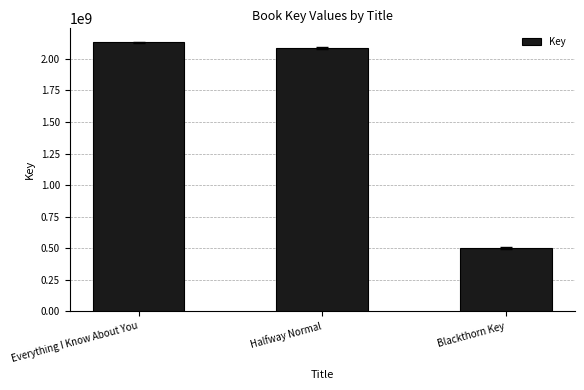

What is the value of the 1st bar from the left?

2130235378